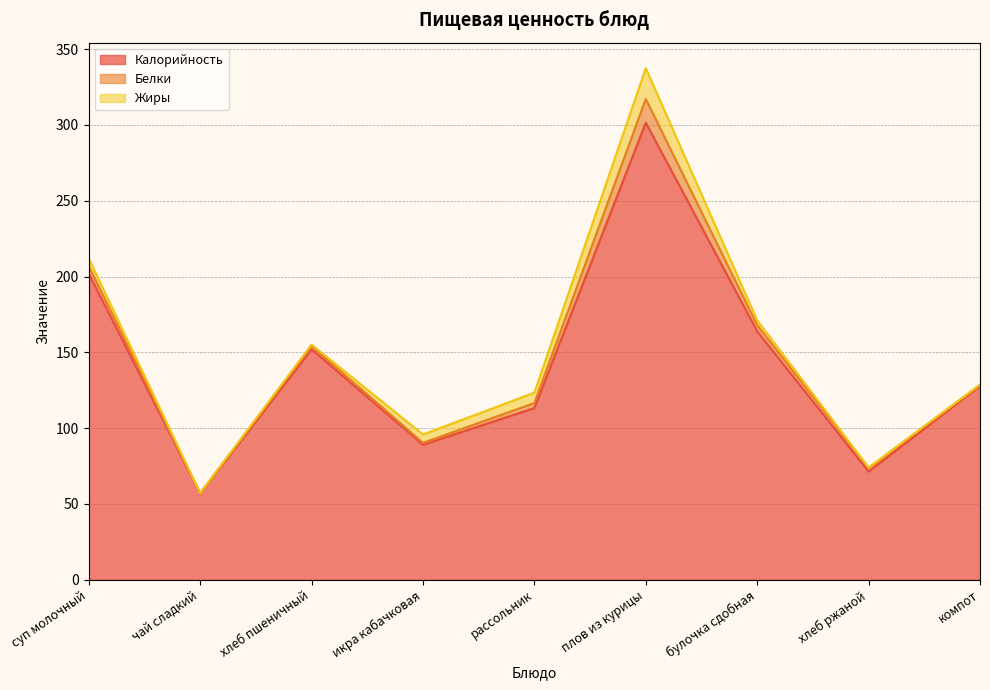

At икра кабачковая, list the series in order from smallest to largest.

Белки, Жиры, Калорийность